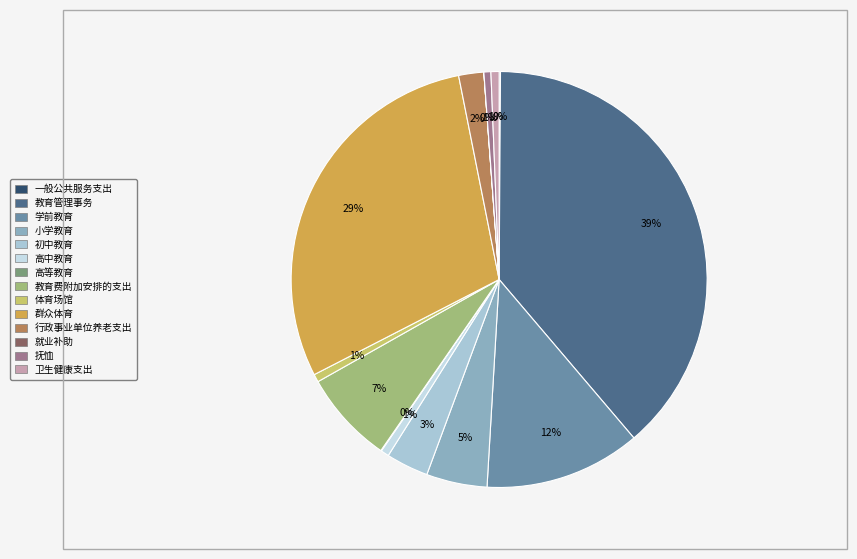

Is it true that 抚恤 is 12% of the pie?

False